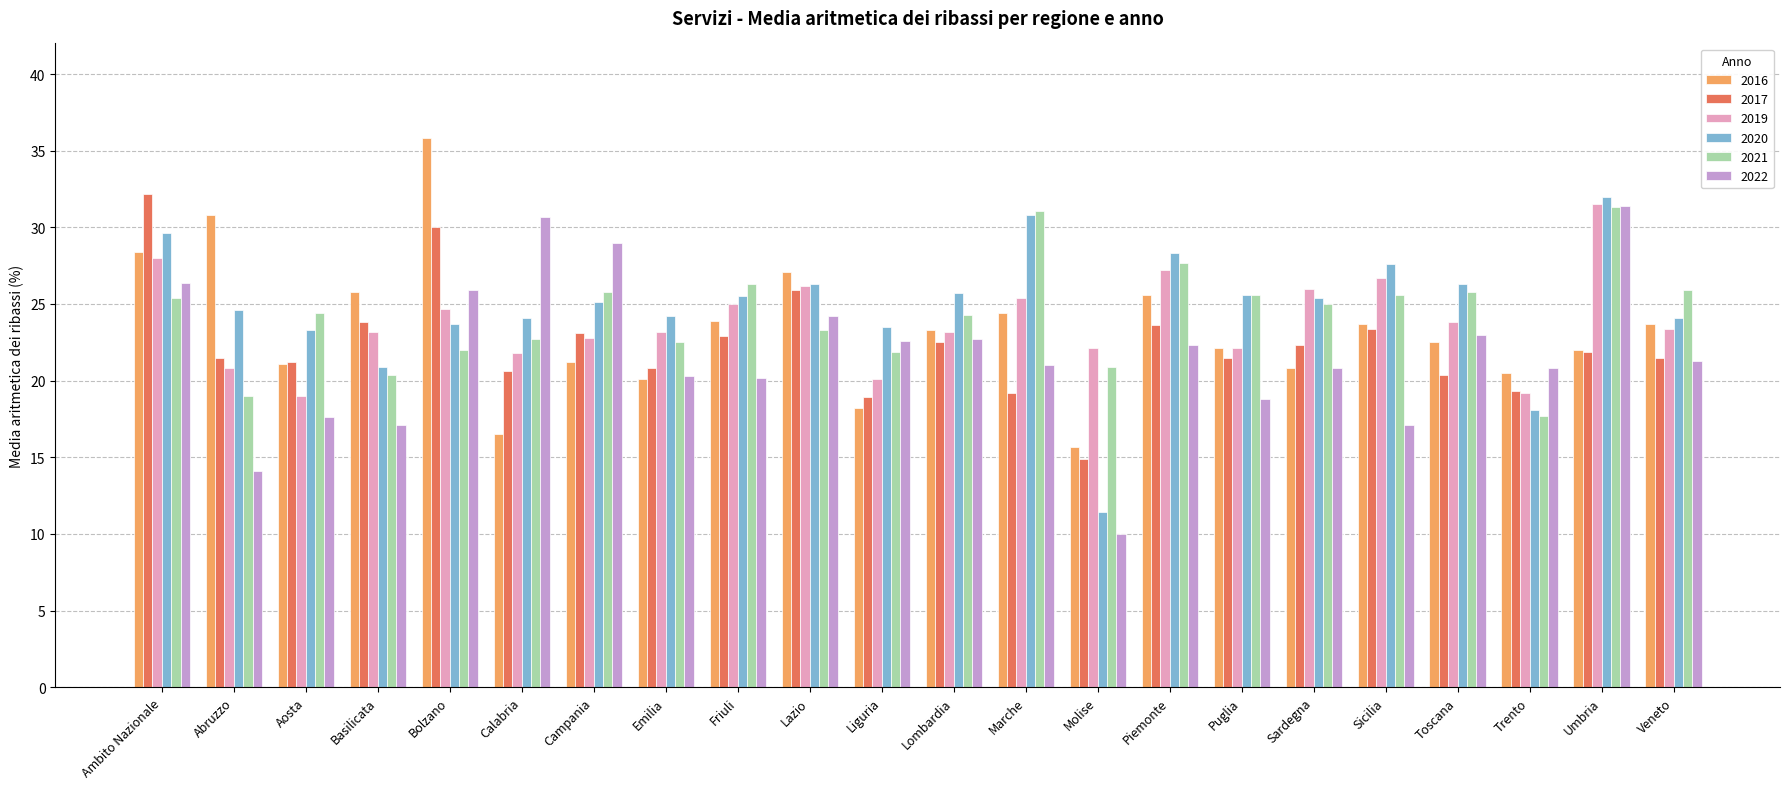

At how many categories does at least one series exceed 19?

22